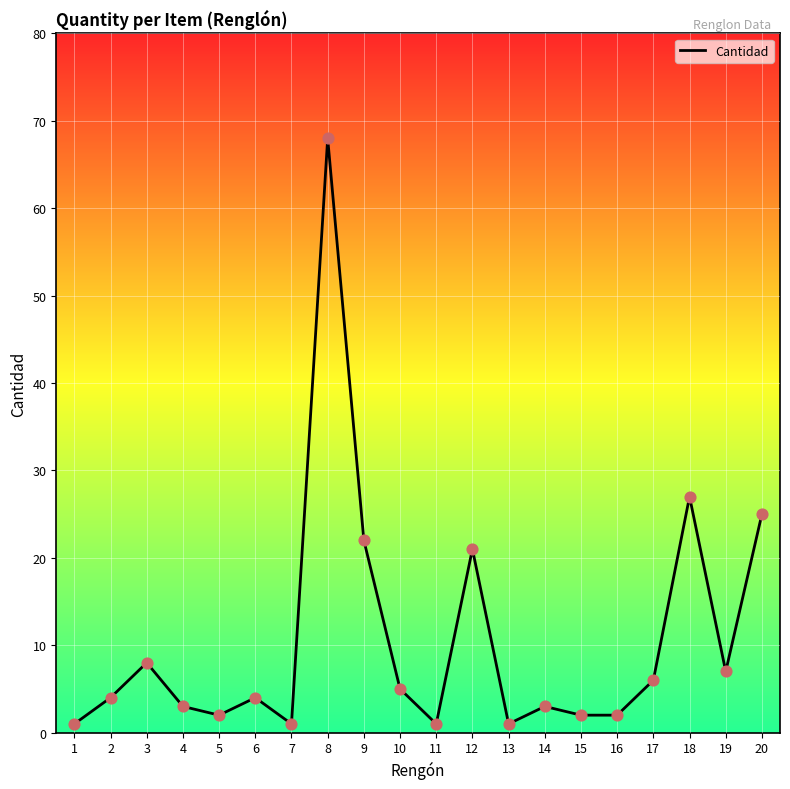

Which has a higher value, 5 or 12?

12